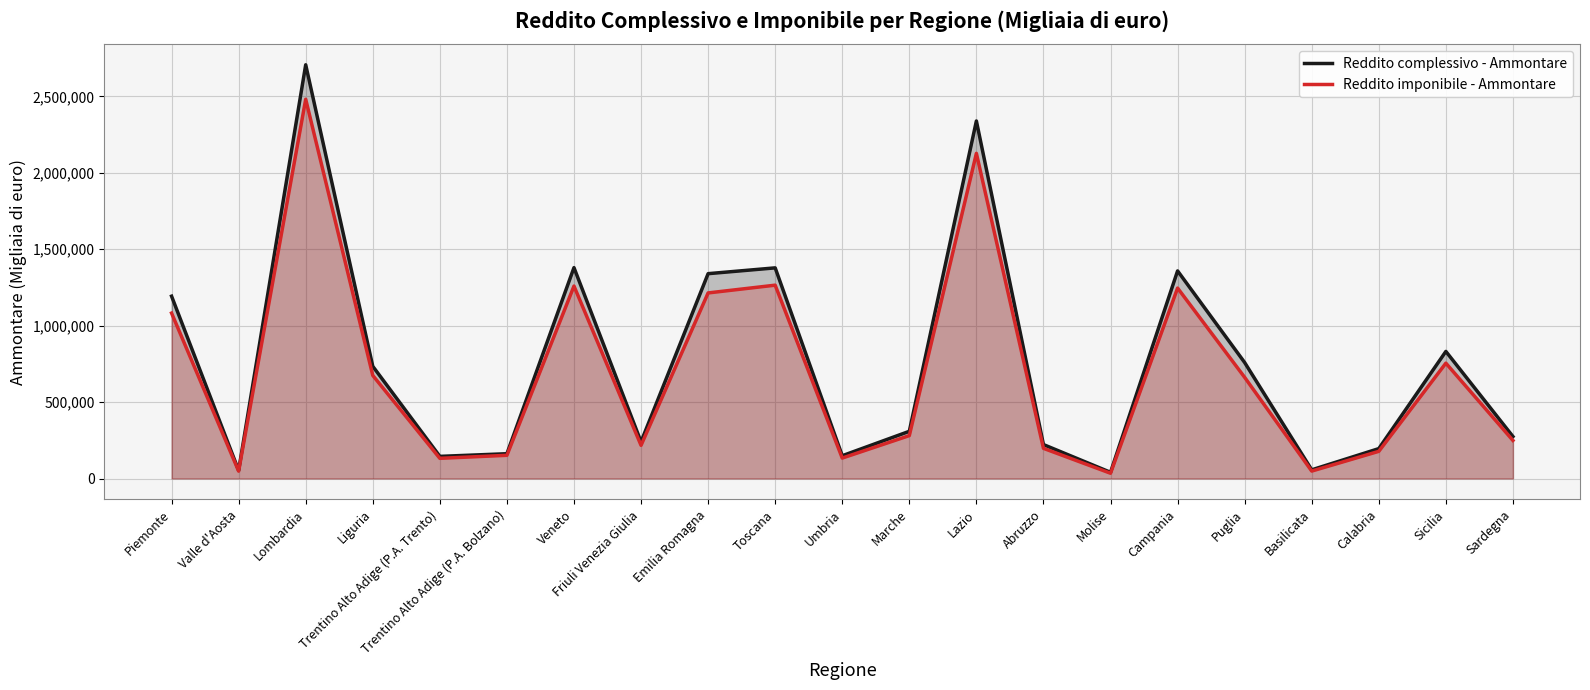

Is it true that Reddito imponibile - Ammontare equals 48631 at Basilicata?

True